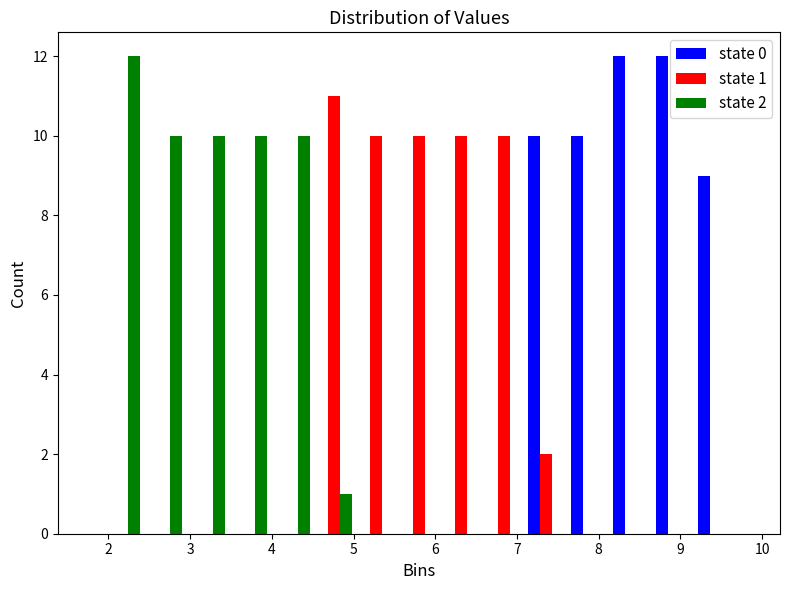

In the state 1 series, which range on the x-axis has the tallest bar?

4.50 to 5.02